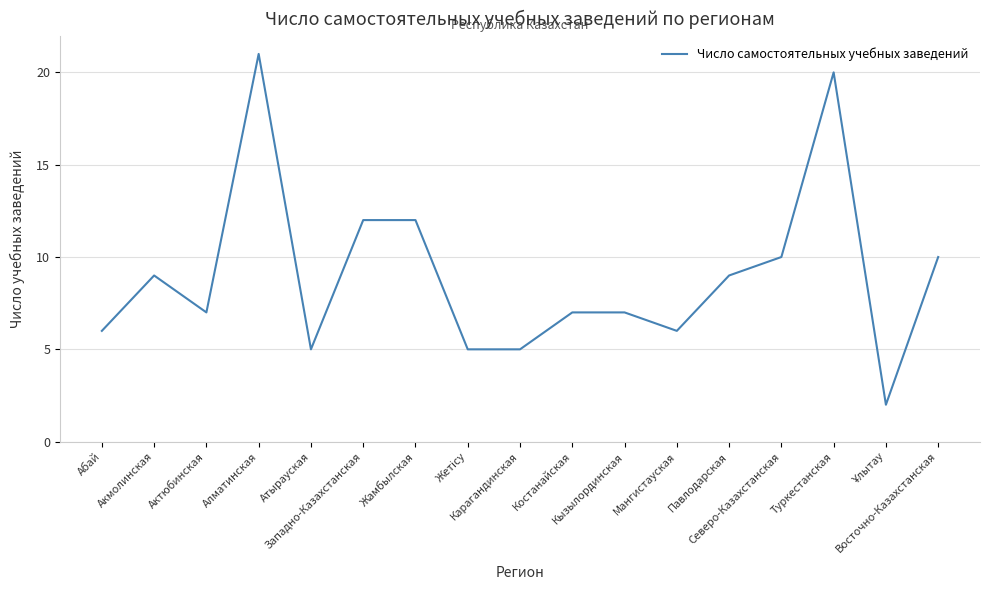

What is the difference between the maximum and minimum values?

19